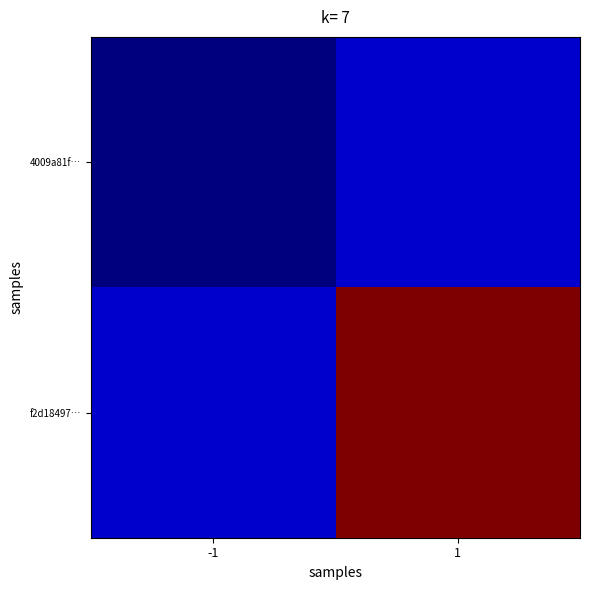

How many data points does each series have?

2